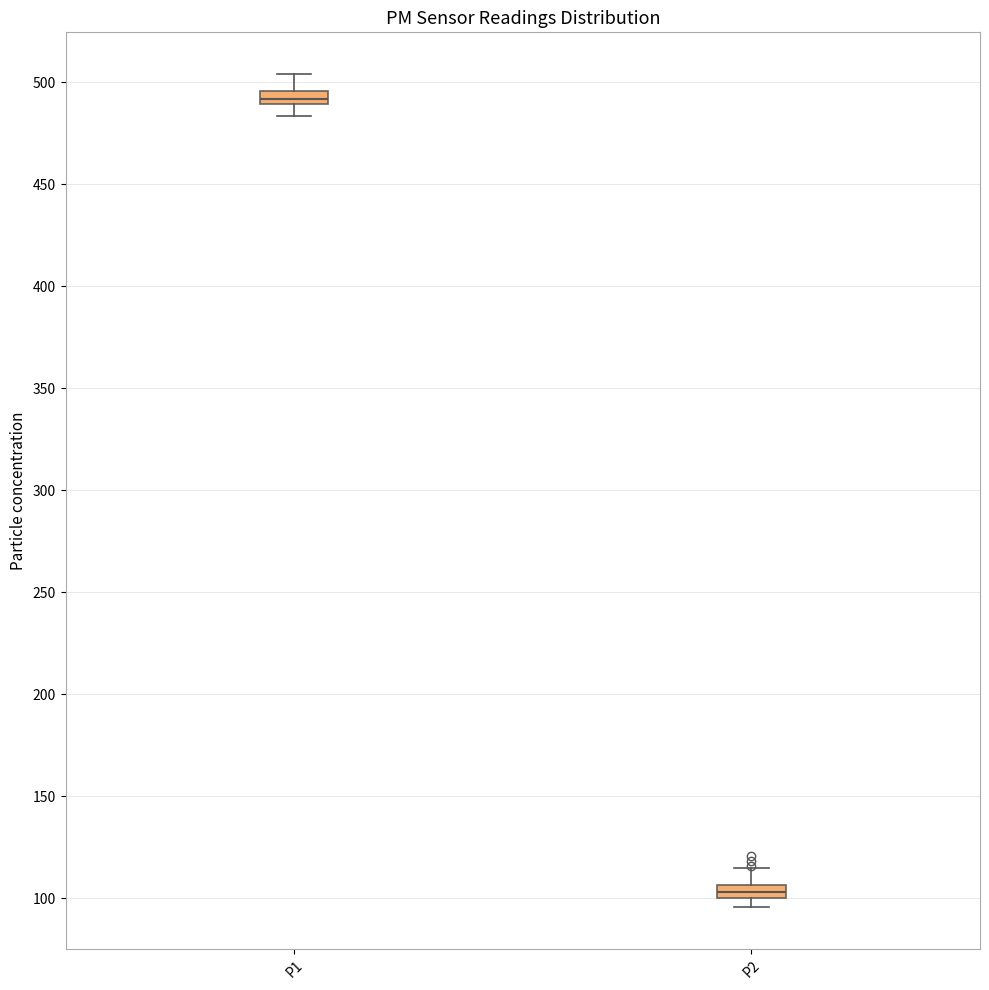

Which box's median line is the highest?

P1